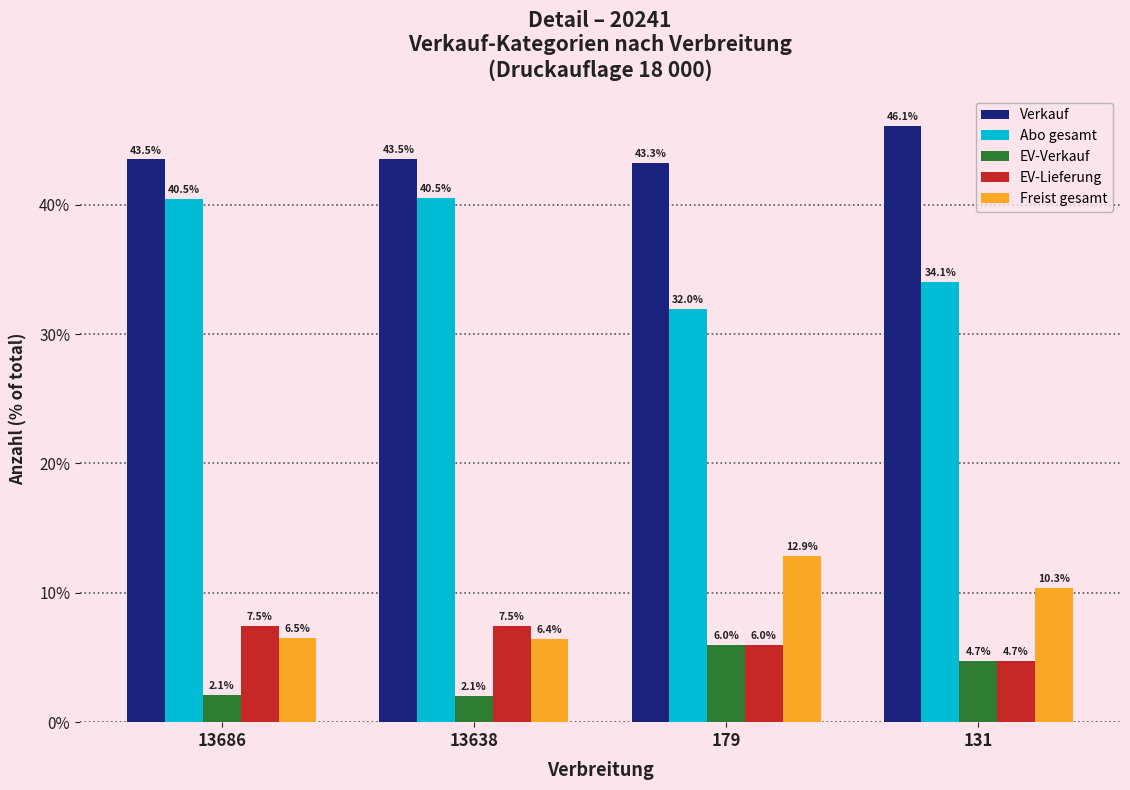

Which series has the largest total across all categories?

Verkauf